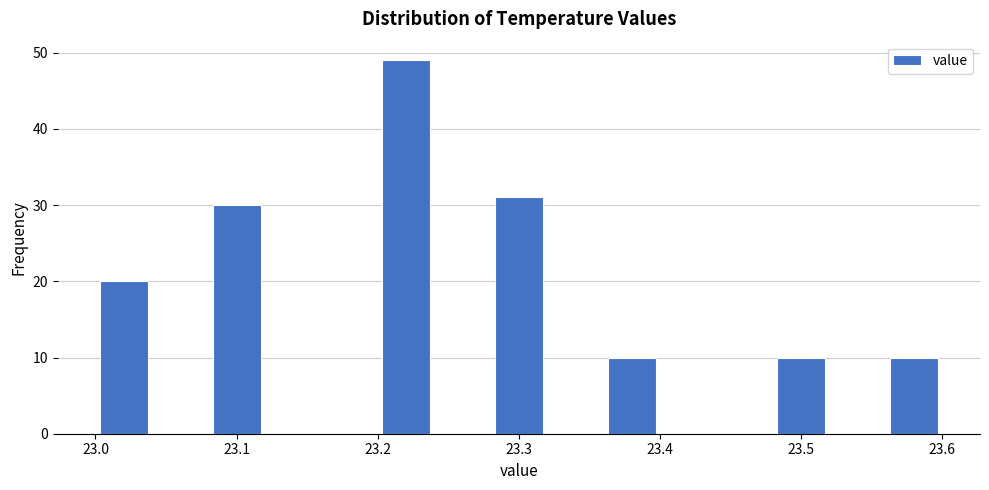

Reading left to right, list every bar in this chart as the range it spans on the x-axis followed by its height. The values are not printed on the chart, so give them approximately, as read against the axis.

23.00 to 23.04: 20
23.04 to 23.08: 0
23.08 to 23.12: 30
23.12 to 23.16: 0
23.16 to 23.20: 0
23.20 to 23.24: 49
23.24 to 23.28: 0
23.28 to 23.32: 31
23.32 to 23.36: 0
23.36 to 23.40: 10
23.40 to 23.44: 0
23.44 to 23.48: 0
23.48 to 23.52: 10
23.52 to 23.56: 0
23.56 to 23.60: 10